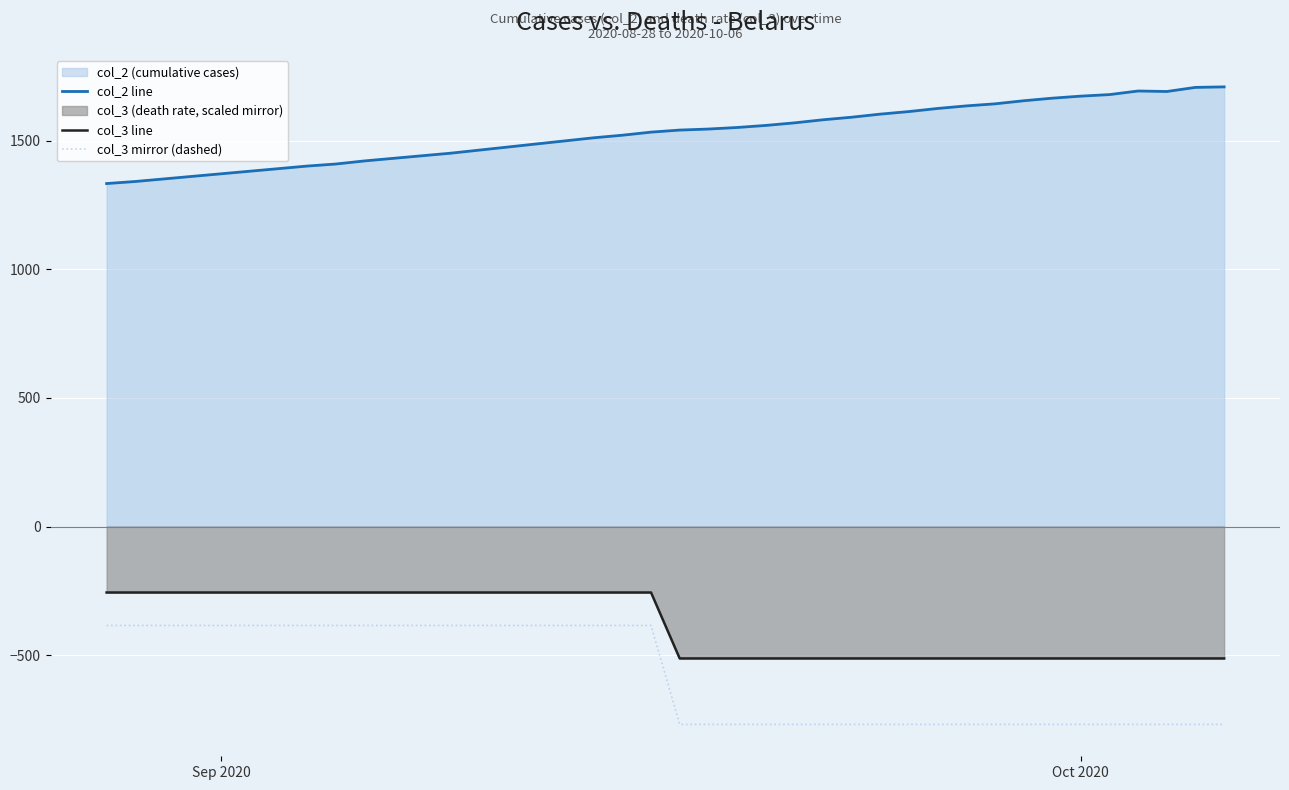

At how many categories does at least one series exceed 629?

40